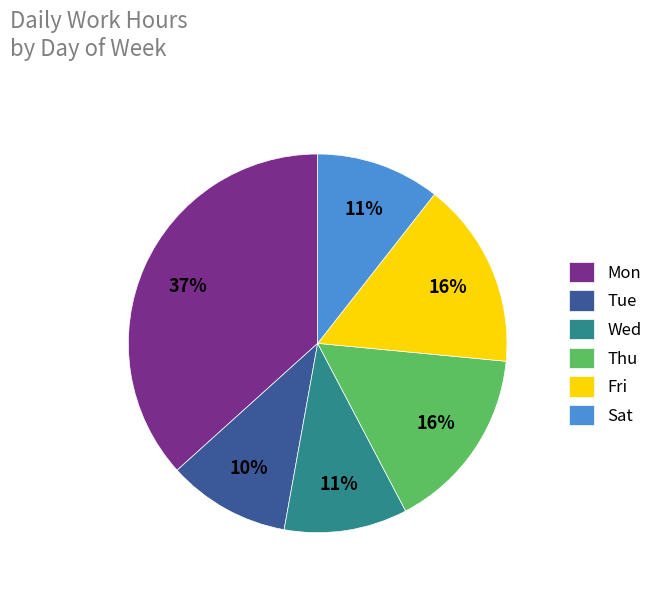

Count the number of slices in the pie.

6